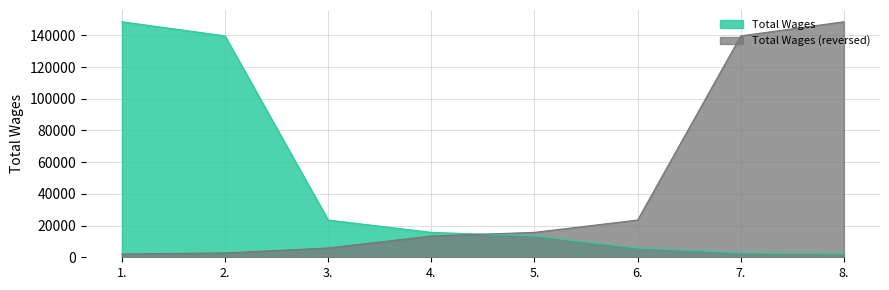

Where does the data first go above 15714?

1.